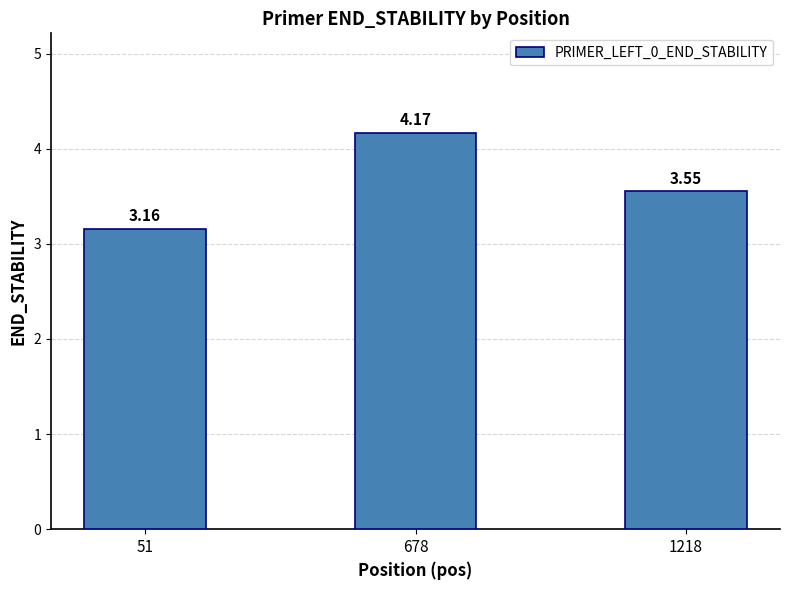

Count the number of categories in the chart.

3